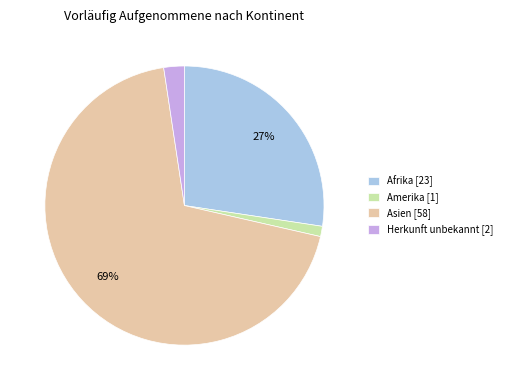

To the nearest percent, what is the average slice percentage?

25%